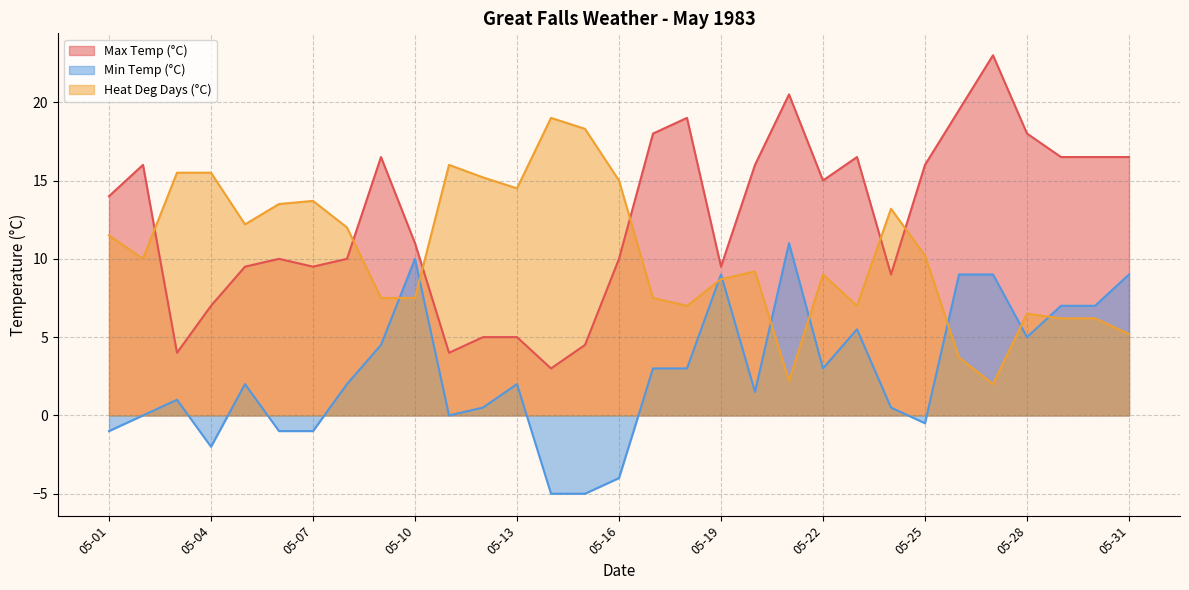

At 05-12, list the series in order from smallest to largest.

Min Temp (°C), Max Temp (°C), Heat Deg Days (°C)